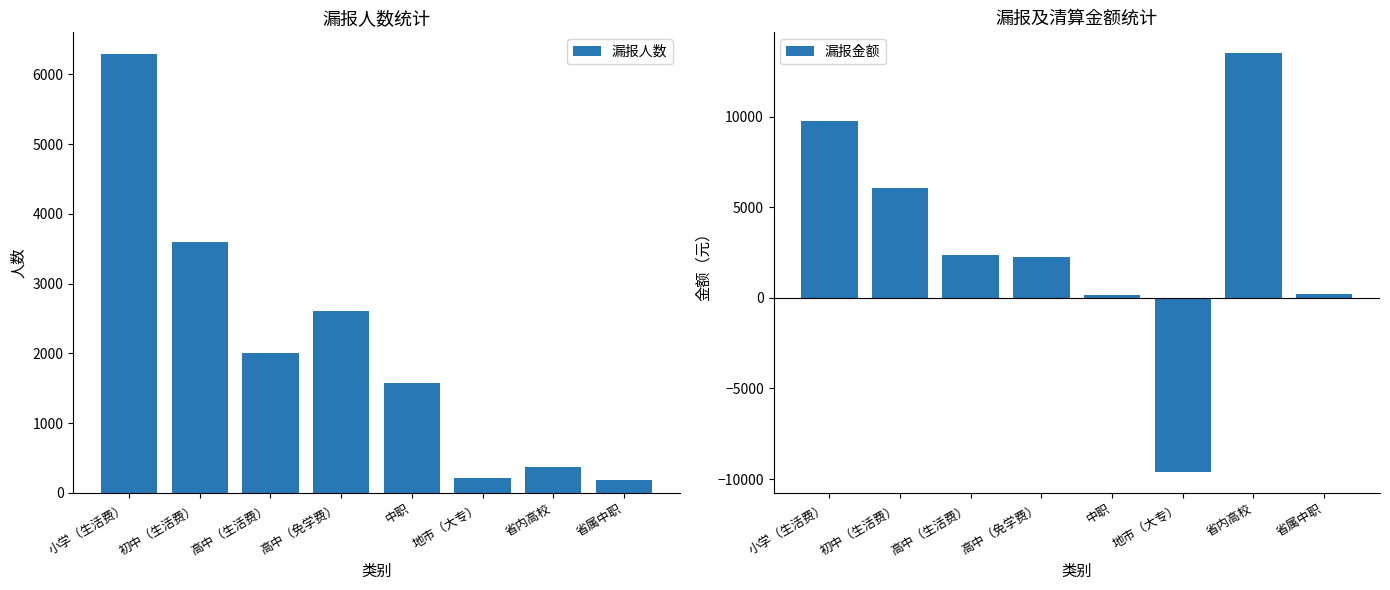

Which category has the lowest value in the 漏报金额 series?

地市（大专）